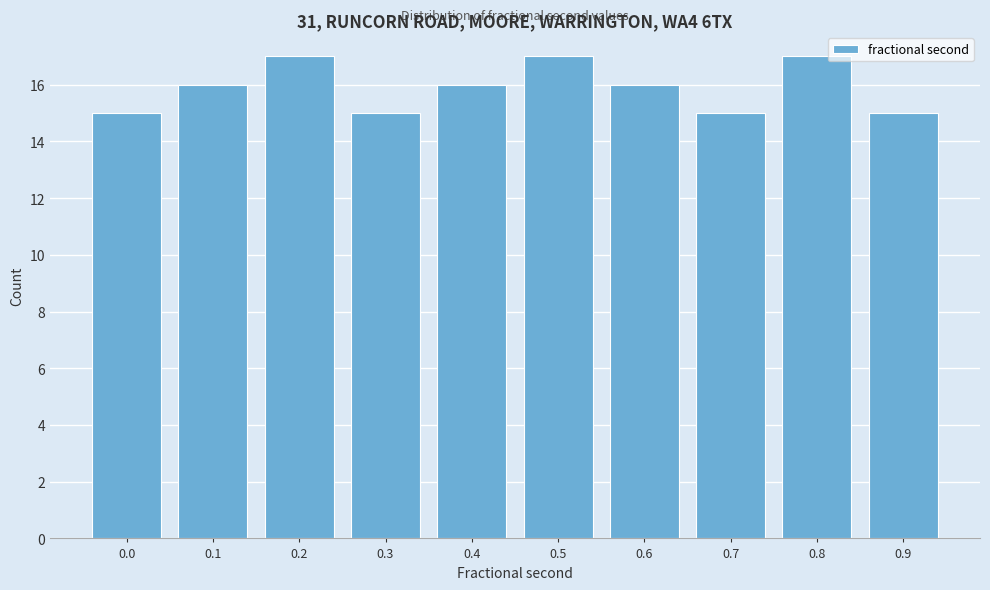

Reading left to right, list all the values displayed in this chart.

0.0=15	0.1=16	0.2=17	0.3=15	0.4=16	0.5=17	0.6=16	0.7=15	0.8=17	0.9=15